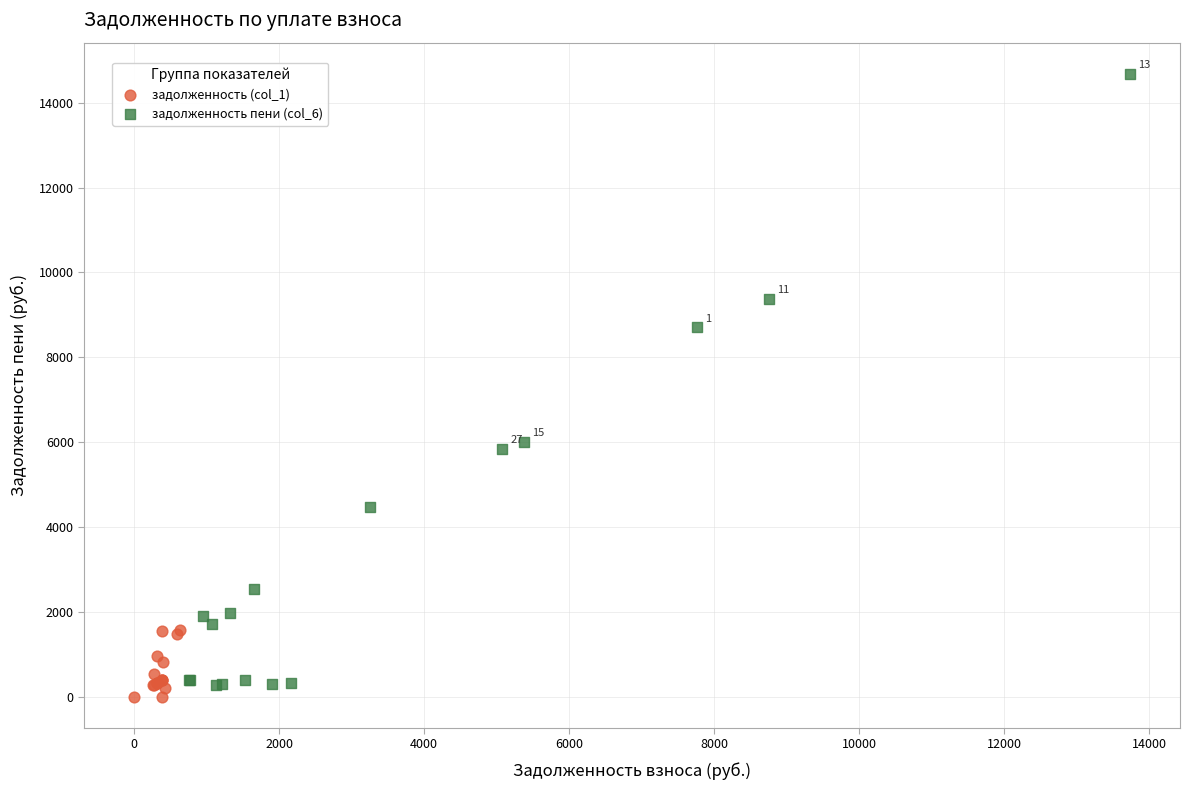

Which series contains the highest Y value?

задолженность пени (col_6)